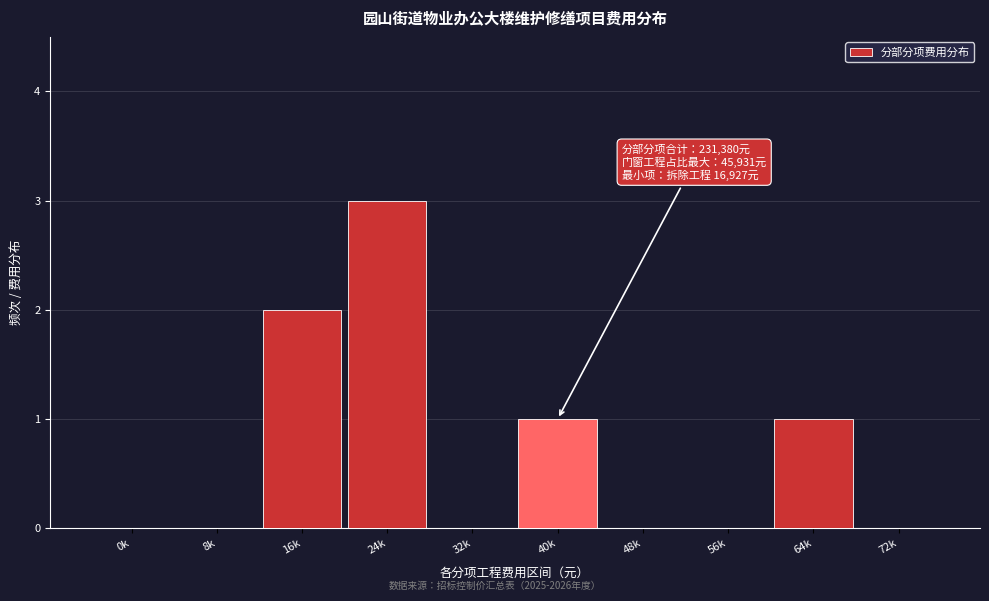

Reading left to right, extract all data points from this chart.

0k=0	8k=0	16k=2	24k=3	32k=0	40k=1	48k=0	56k=0	64k=1	72k=0